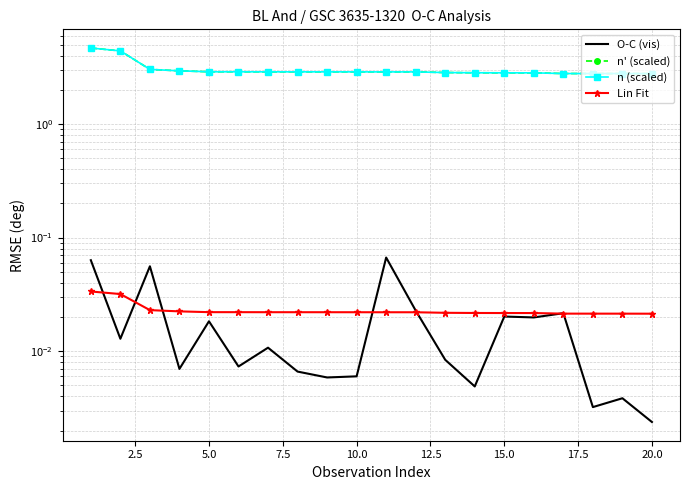

What are all the series names shown in the legend?

O-C (vis), n' (scaled), n (scaled), Lin Fit